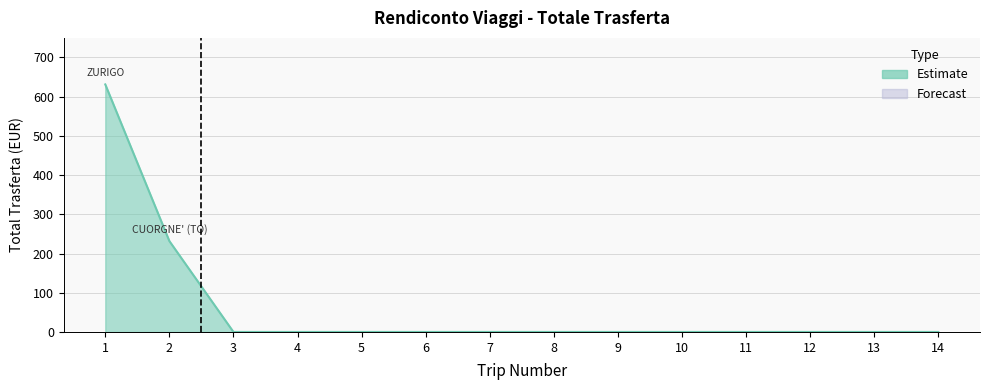

True or false: the data shows 231.8 at 2.

True